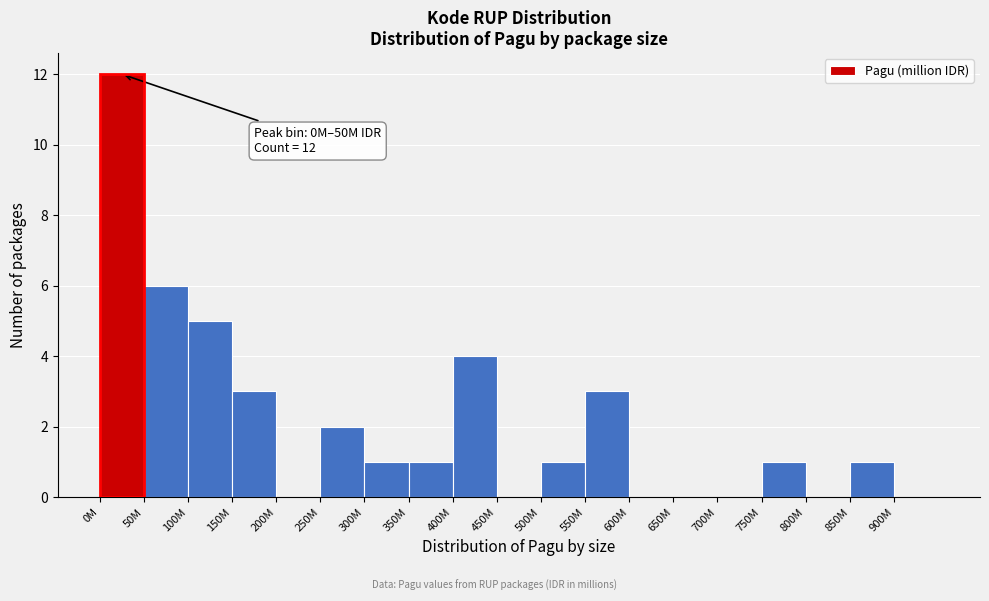

Reading right to left, list all the values displayed in this chart.

900M=0	850M=1	800M=0	750M=1	700M=0	650M=0	600M=0	550M=3	500M=1	450M=0	400M=4	350M=1	300M=1	250M=2	200M=0	150M=3	100M=5	50M=6	0M=12